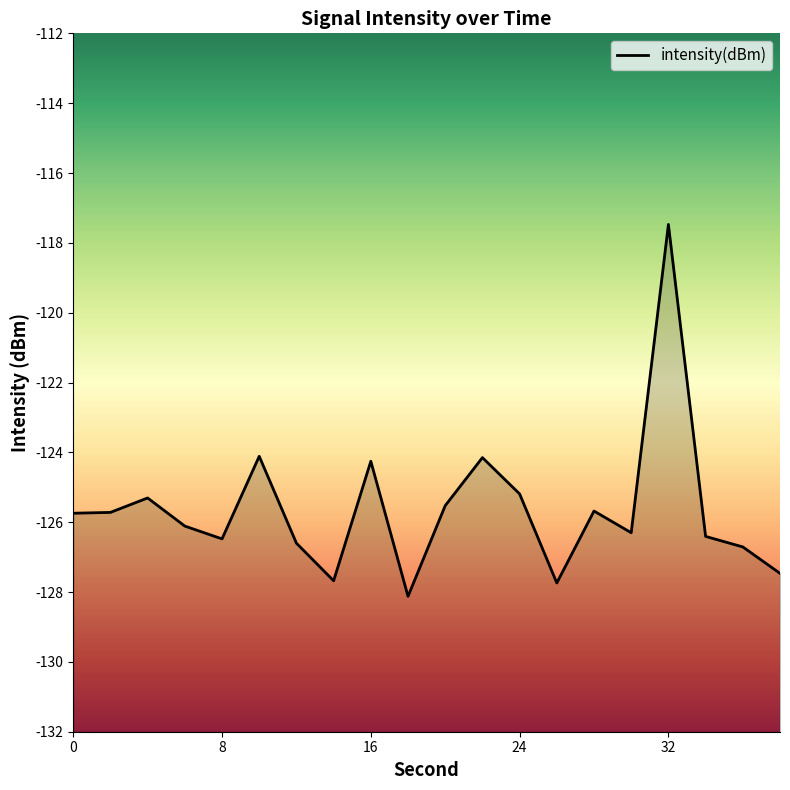

How many points are higher than both their immediate neighbors (excluding endpoints)?

6